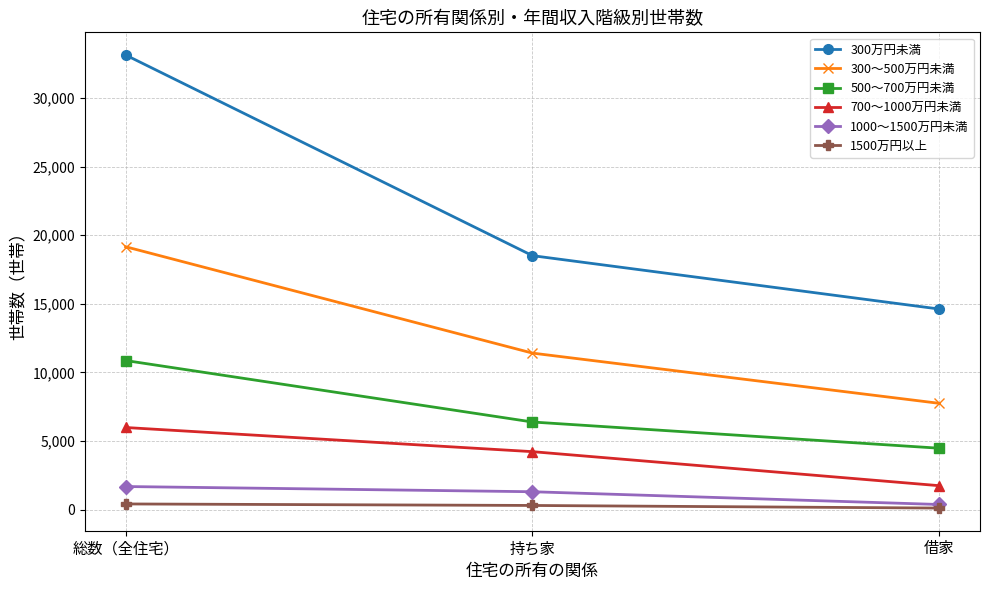

Which series has the largest total across all categories?

300万円未満